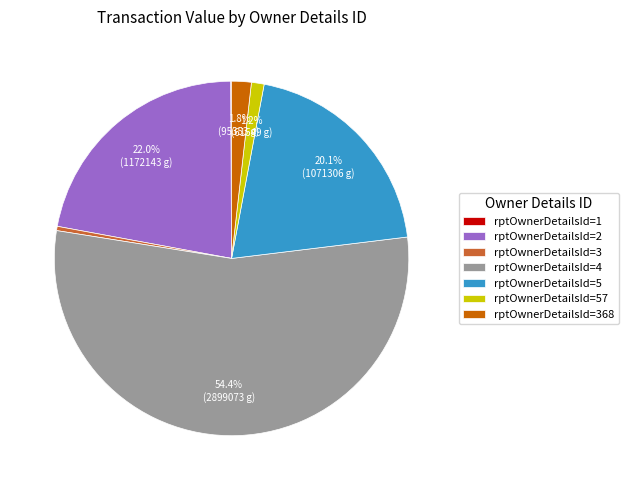

Is the sum of rptOwnerDetailsId=368 and rptOwnerDetailsId=5 greater than half?

No